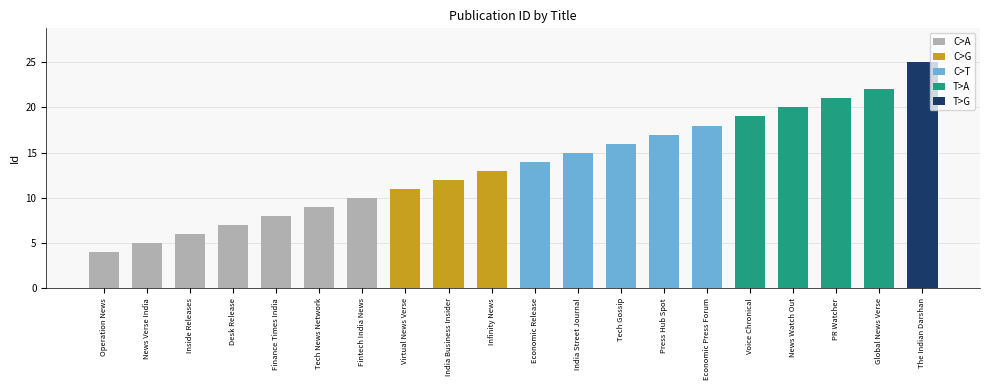

What is the change in value from Fintech India News to Virtual News Verse?

+1